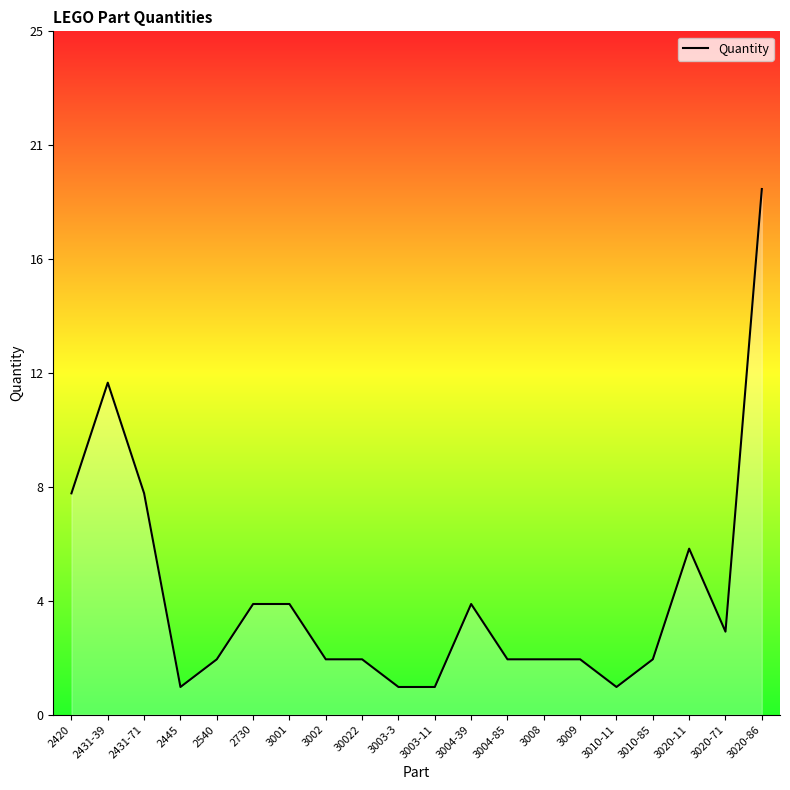

Reading left to right, list all the values displayed in this chart.

8	12	8	1	2	4	4	2	2	1	1	4	2	2	2	1	2	6	3	19